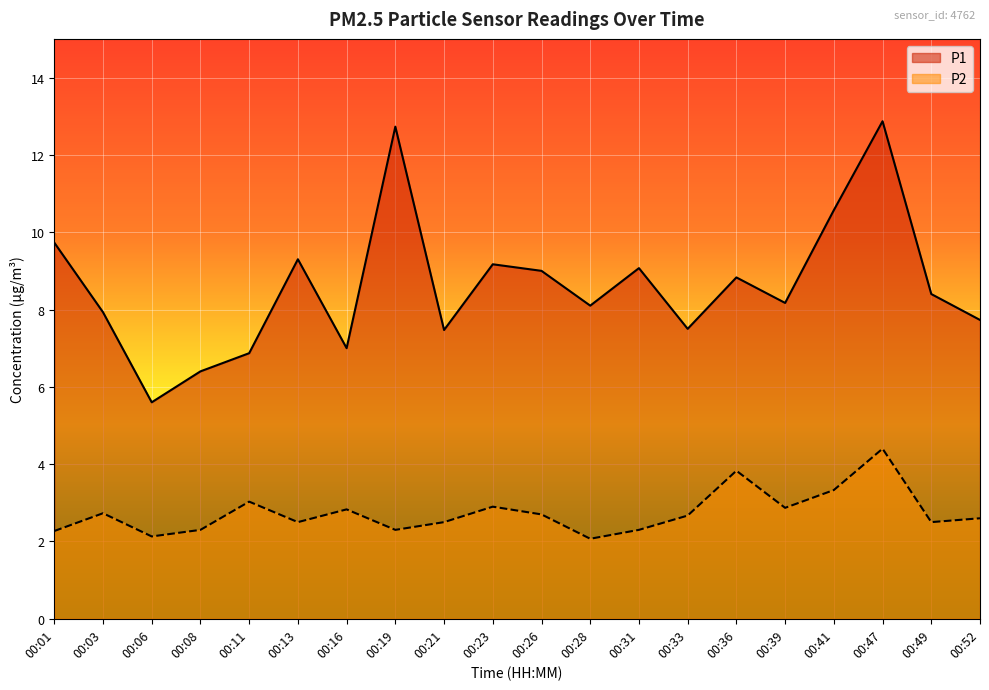

True or false: P2 and P1 intersect in this chart.

False